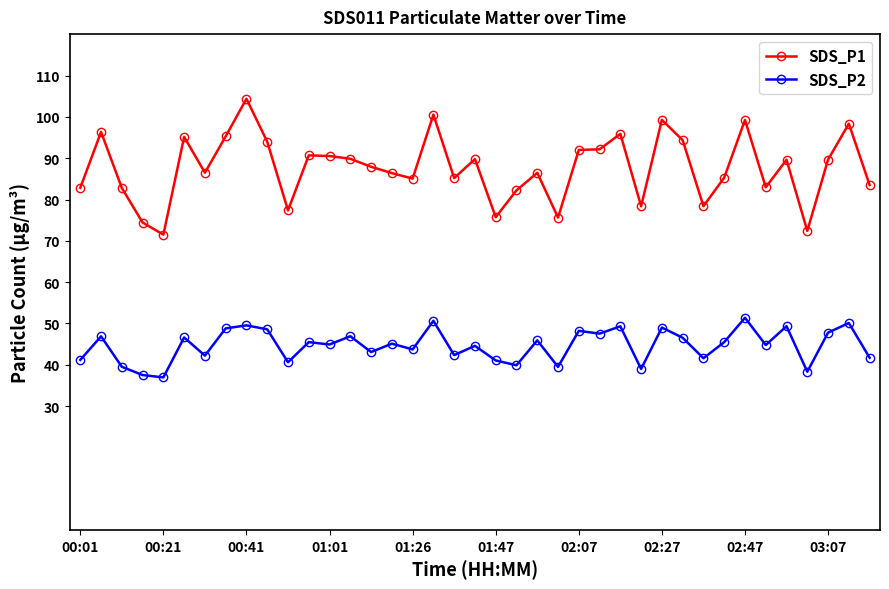

True or false: SDS_P2 and SDS_P1 intersect in this chart.

False